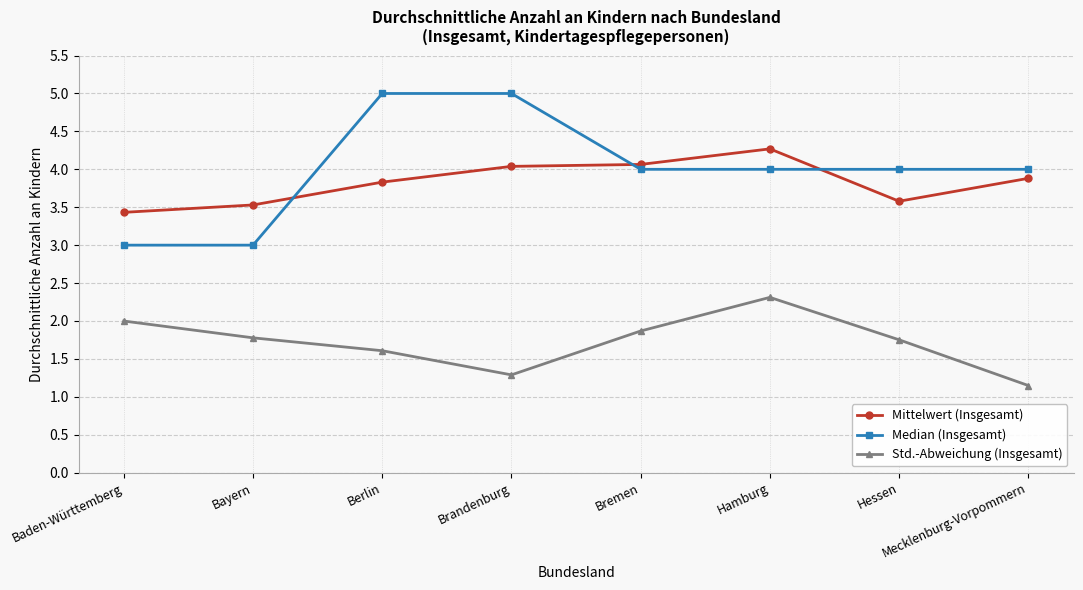

How many series are shown in this chart?

3